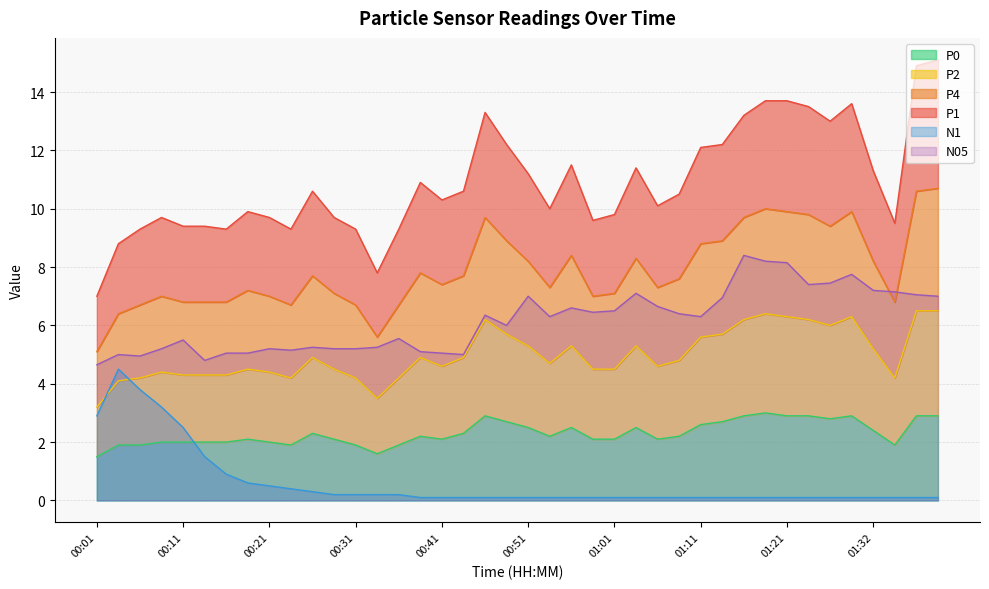

Which series has the largest total across all categories?

P1